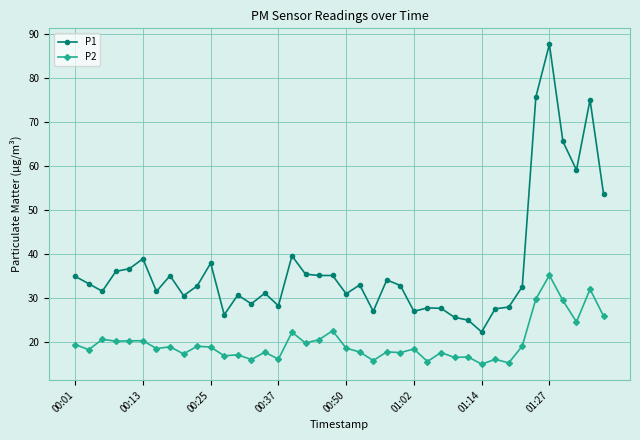

Is this an area chart (filled region under the line)?

No